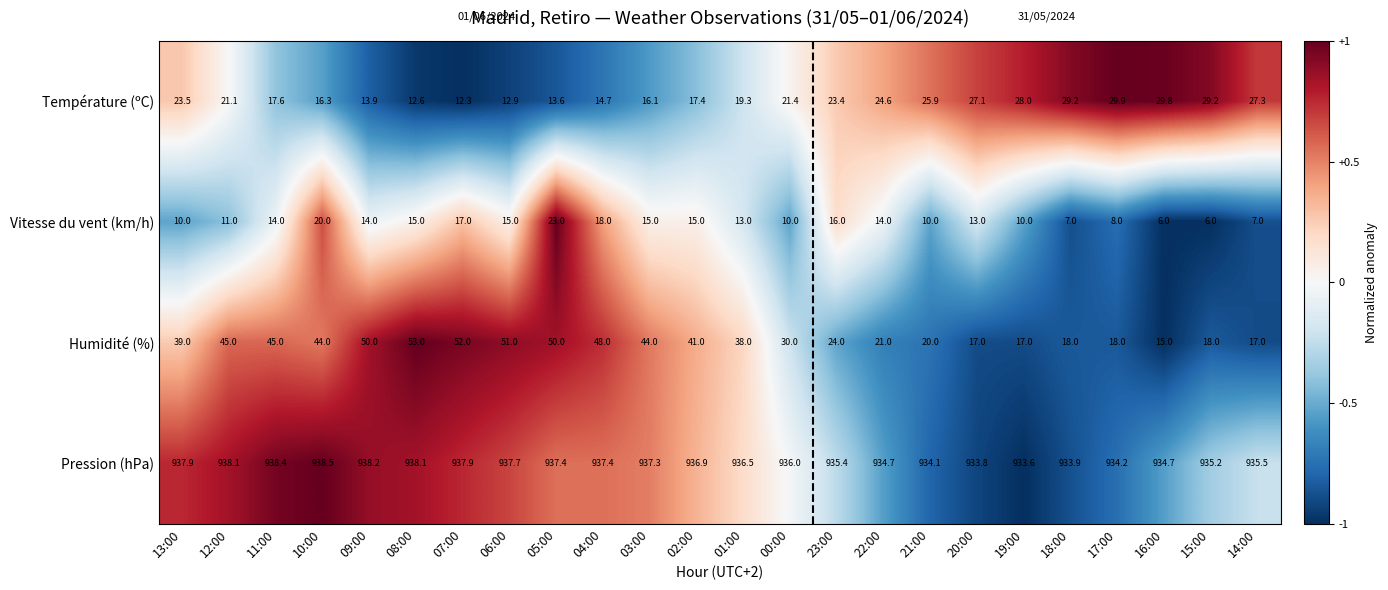

Between 09:00 and 19:00, which series saw the biggest shift?

Humidité (%)